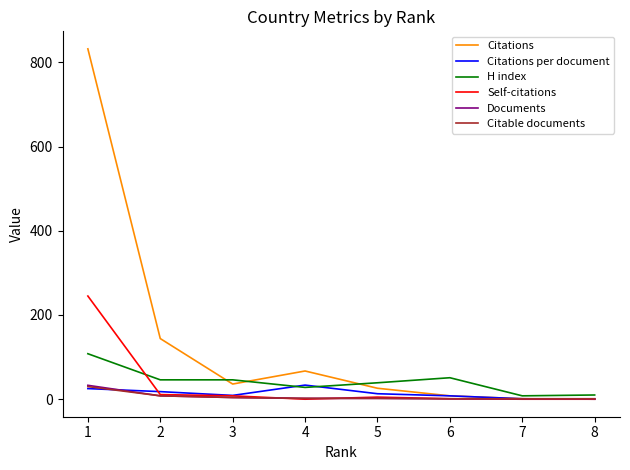

Which series changed the most between 2 and 4?

Citations